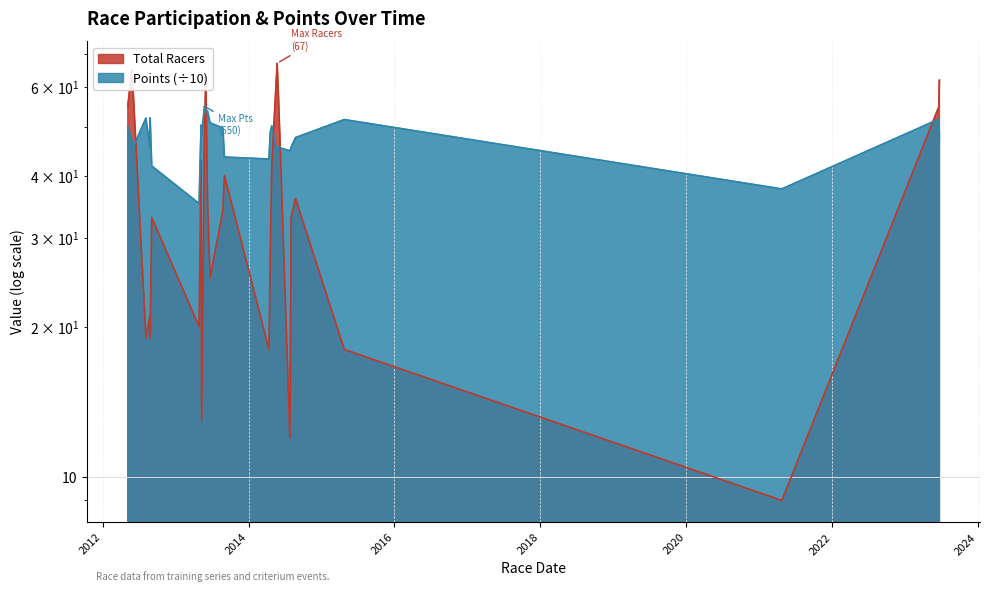

Reading left to right, list all the values displayed in this chart.

total_racers: 55.0	65.0	59.0	19.0	21.0	19.0	33.0	20.0	43.0	13.0	49.0	63.0	36.0	25.0	34.0	40.0	18.0	27.0	42.0	67.0	57.0	12.0	33.0	36.0	18.0	9.0	55.0	60.0	62.0
points: 50.0	47.1	45.5	52.1	45.5	52.1	41.8	35.2	50.5	48.3	55.0	53.5	53.9	51.0	49.7	43.6	43.2	48.7	50.2	44.4	45.6	44.8	45.6	47.6	51.7	37.6	51.9	49.7	47.4